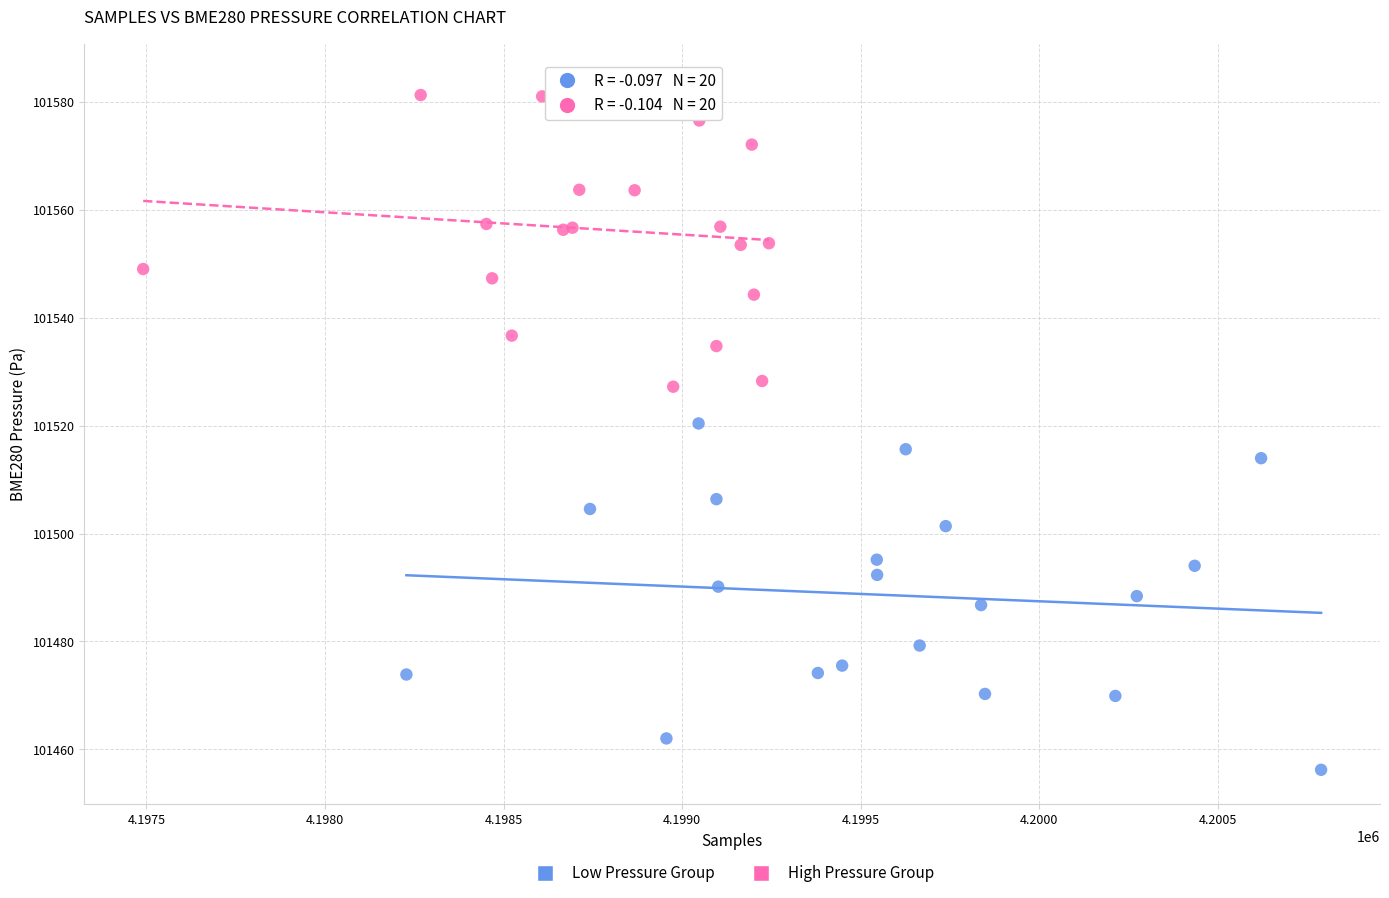

Which series reaches the minimum Y coordinate?

Low Pressure Group